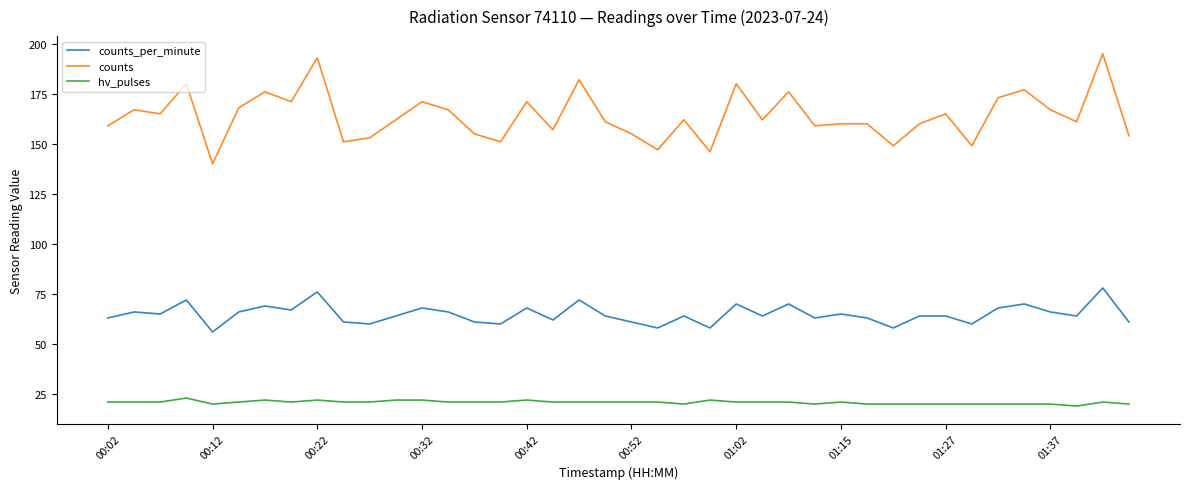

True or false: counts and hv_pulses cross at least once.

False